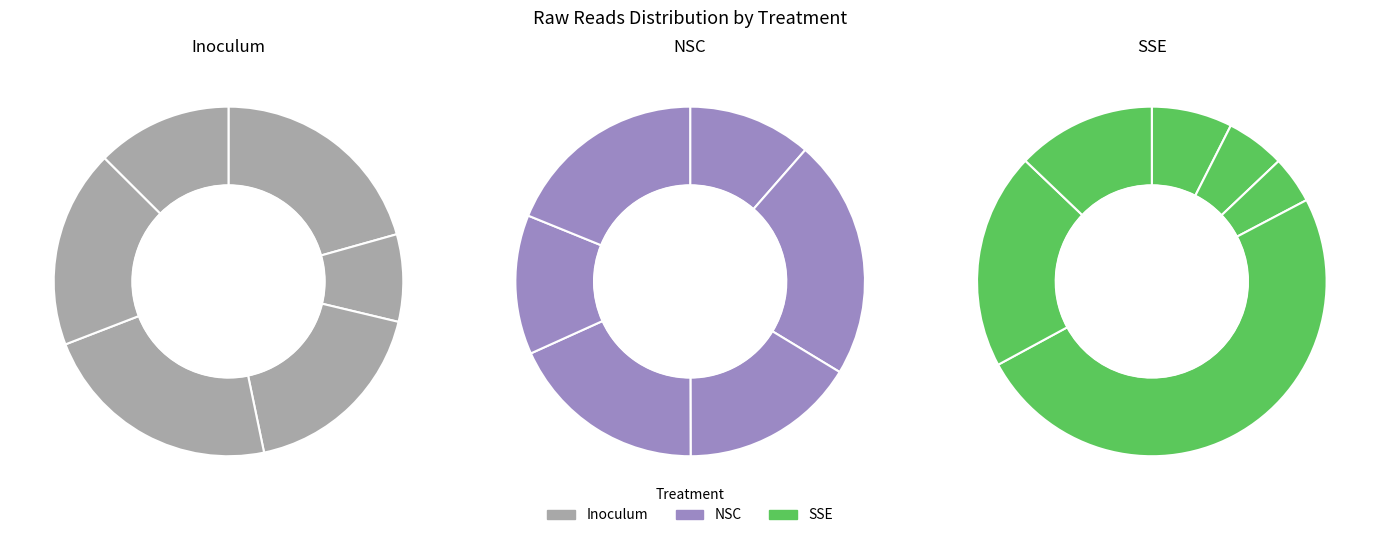

To the nearest percent, what portion does Donor 4 represent?

22%